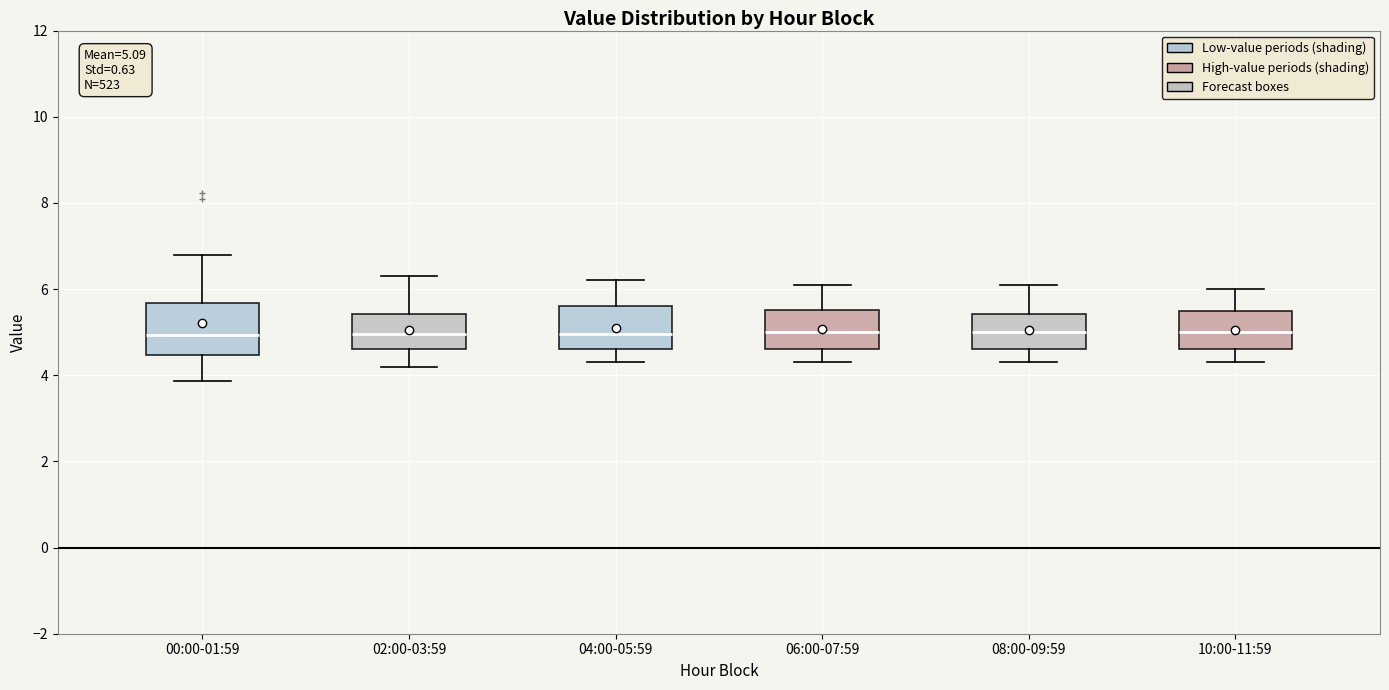

Which box is the tallest, from its lower edge to its upper edge?

00:00-01:59